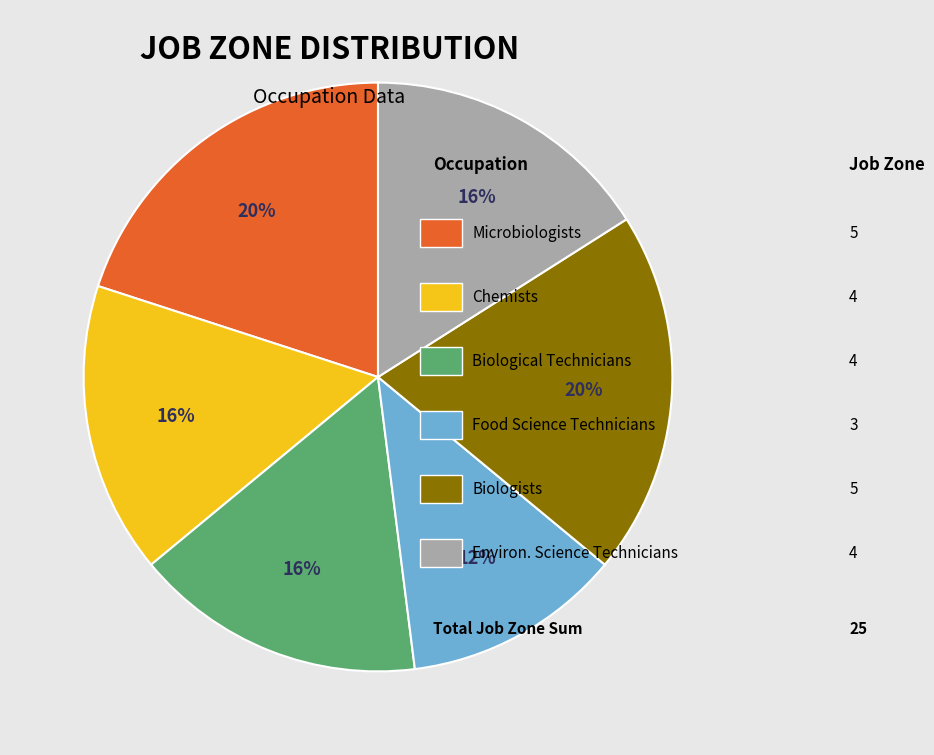

To the nearest percent, what is the difference between the largest and smallest slice percentages?

8%